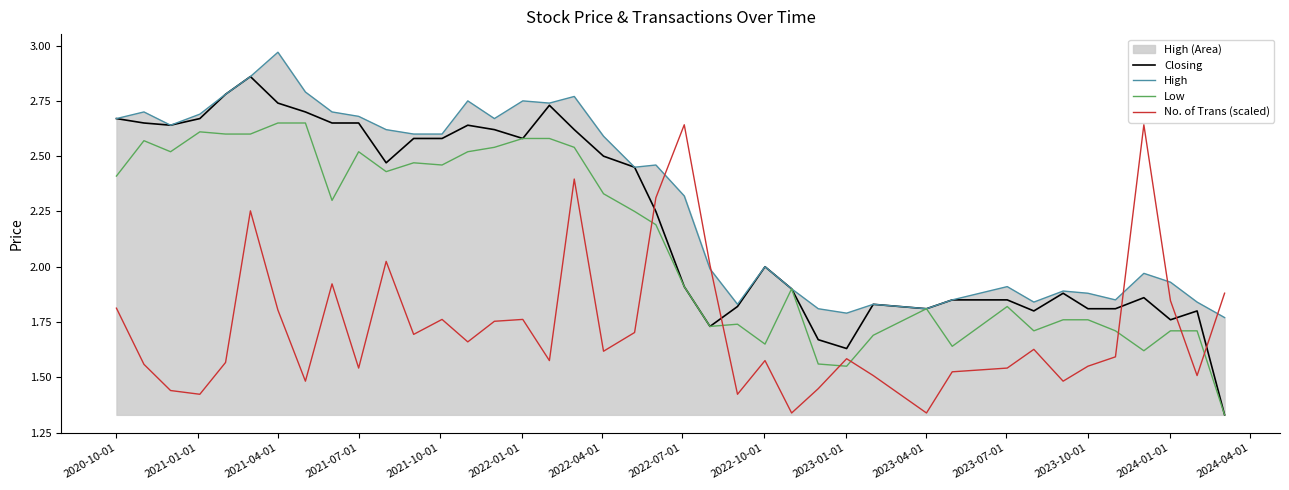

The No. of Trans (scaled) series shows 3.0 at 2020-10-01. True or false?

False